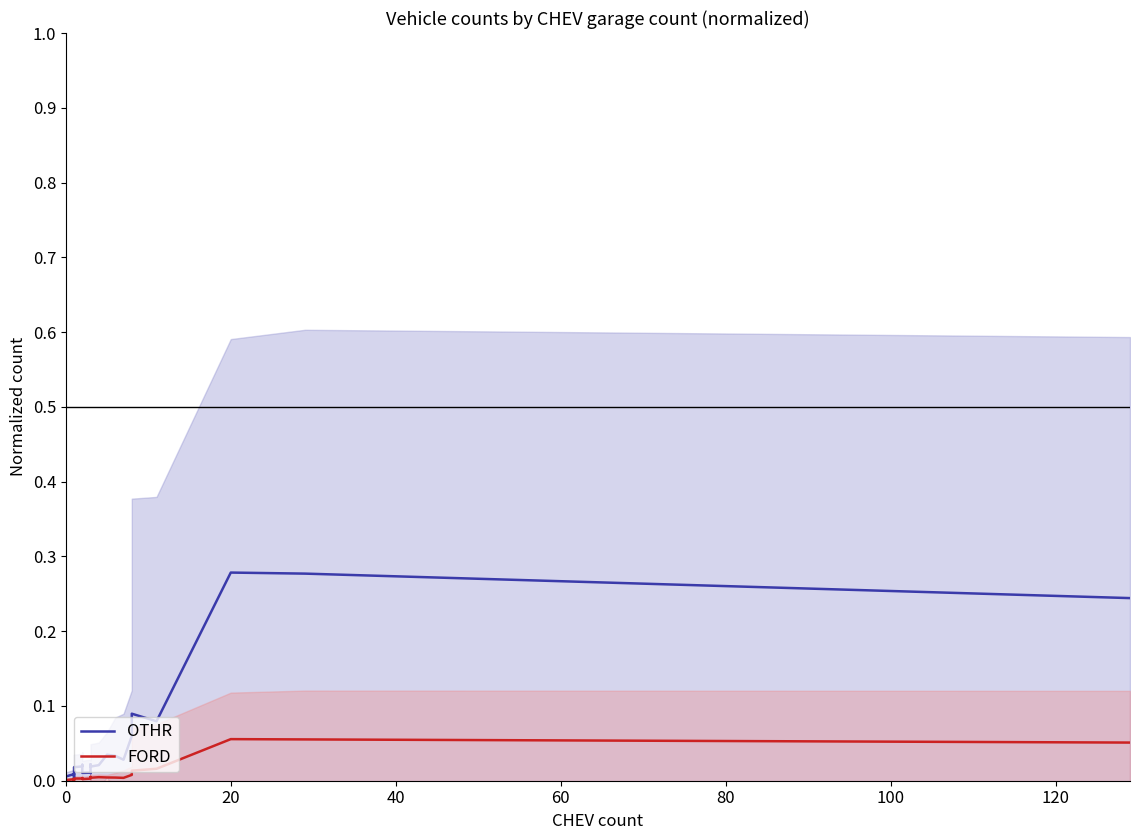

Count the number of data series in this chart.

2